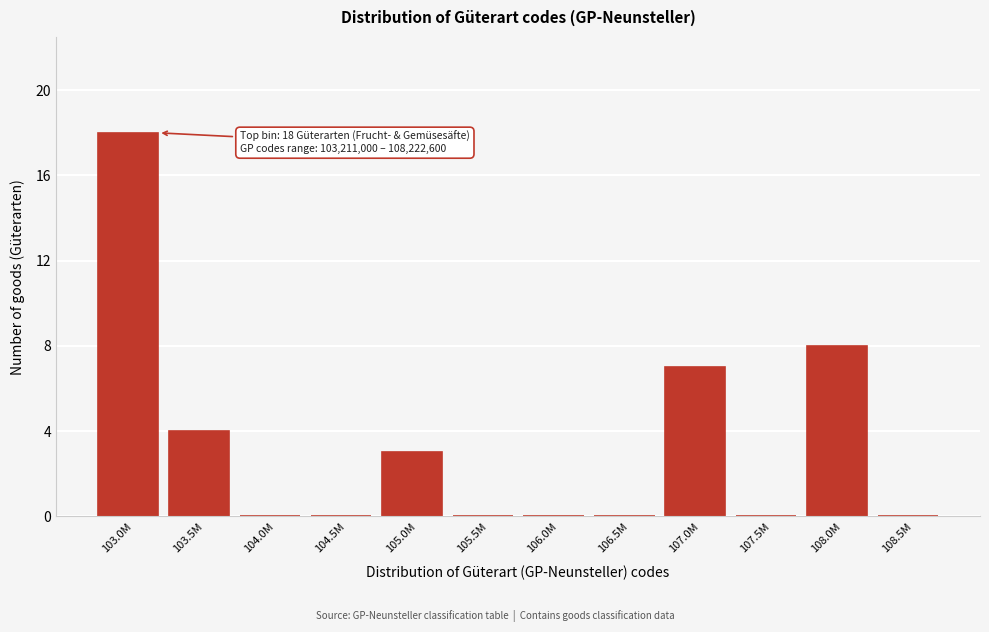

Reading left to right, list all the values displayed in this chart.

103.0M=18	103.5M=4	104.0M=0	104.5M=0	105.0M=3	105.5M=0	106.0M=0	106.5M=0	107.0M=7	107.5M=0	108.0M=8	108.5M=0